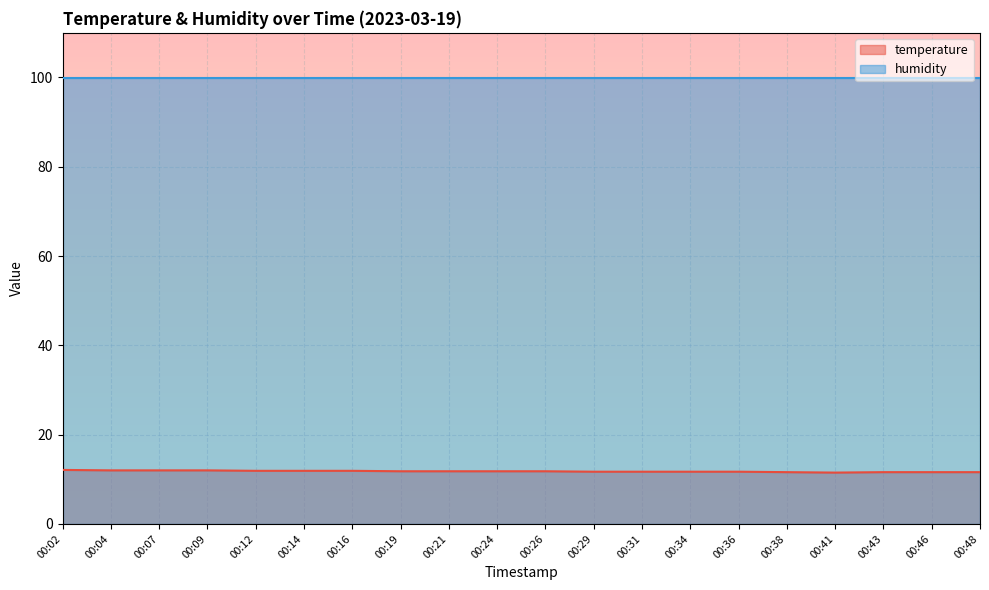

List the labels in order of value, smallest first.

00:41, 00:38, 00:43, 00:46, 00:48, 00:29, 00:31, 00:34, 00:36, 00:19, 00:21, 00:24, 00:26, 00:12, 00:14, 00:16, 00:04, 00:07, 00:09, 00:02